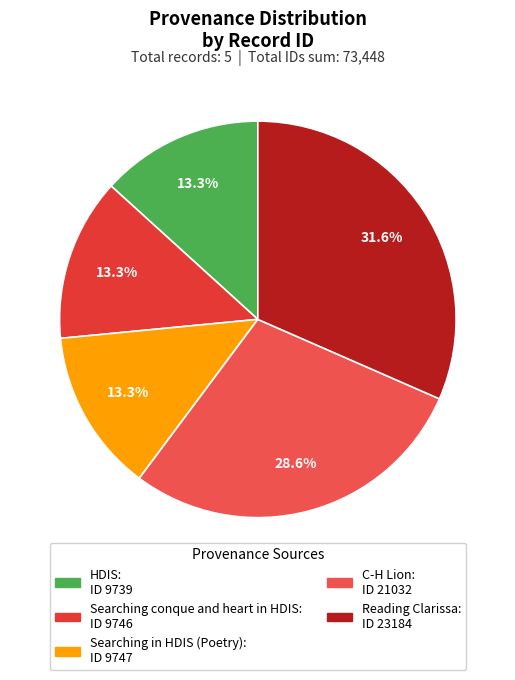

To the nearest percent, what is the difference between the largest and smallest slice percentages?

18%